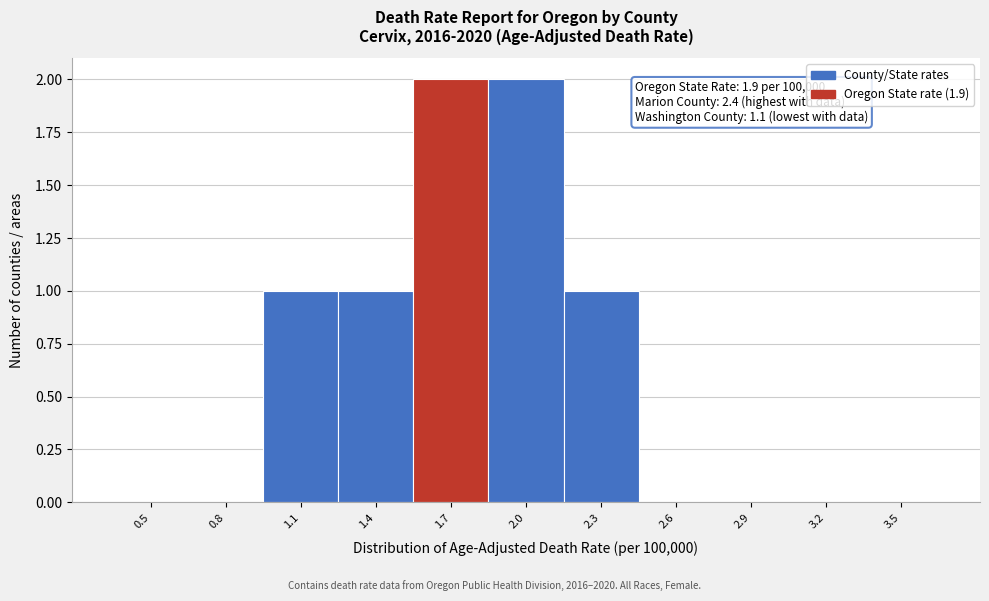

The value at 3.5 is 1. True or false?

False